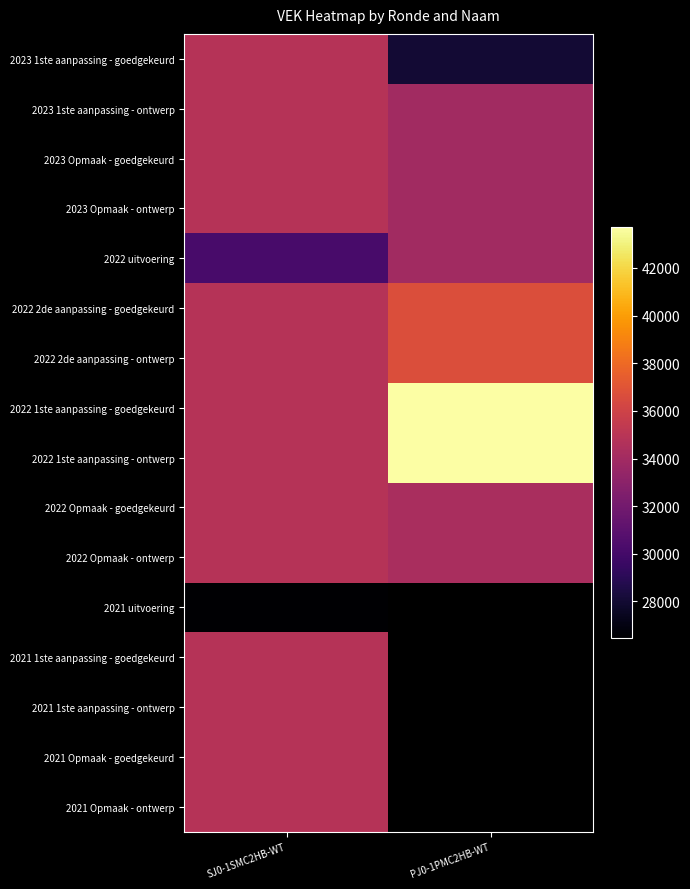

At how many categories does at least one series exceed 42089?

1